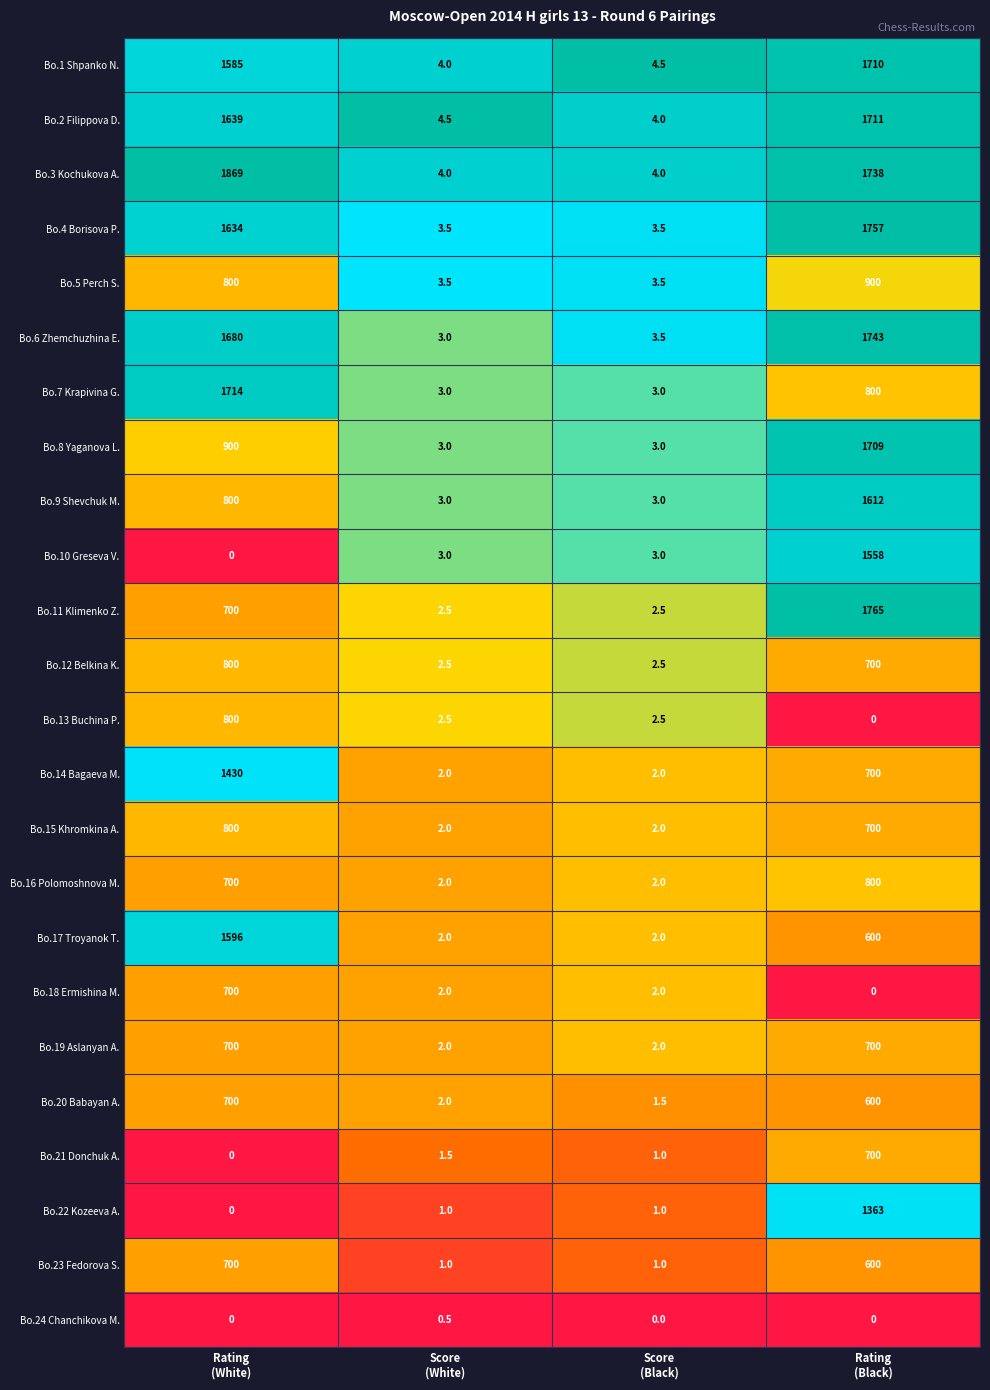

What is the total value across all series at Score
(Black)?

59.0